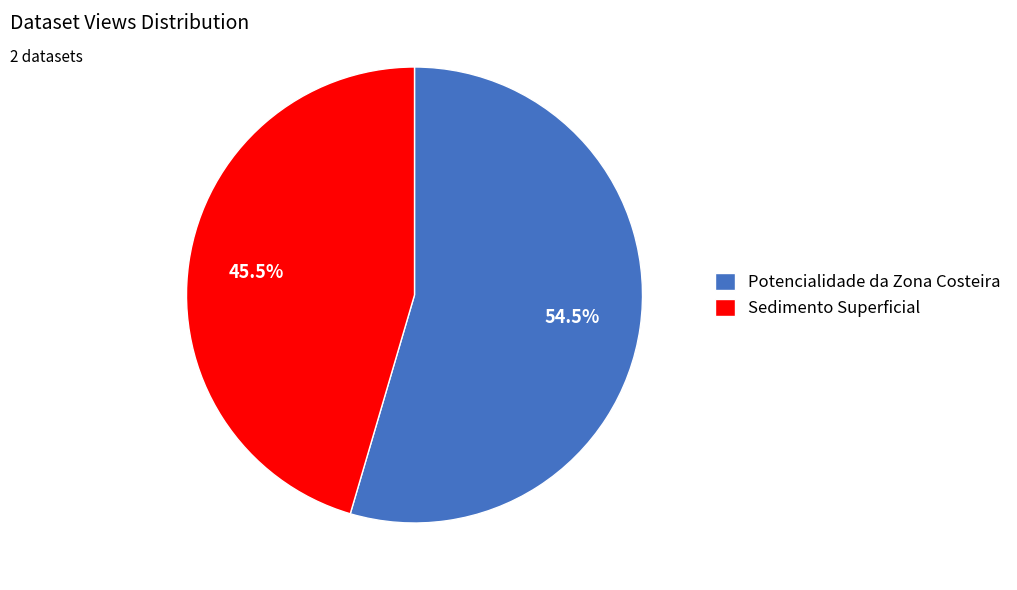

Rank the categories by value from highest to lowest.

Potencialidade da Zona Costeira, Sedimento Superficial